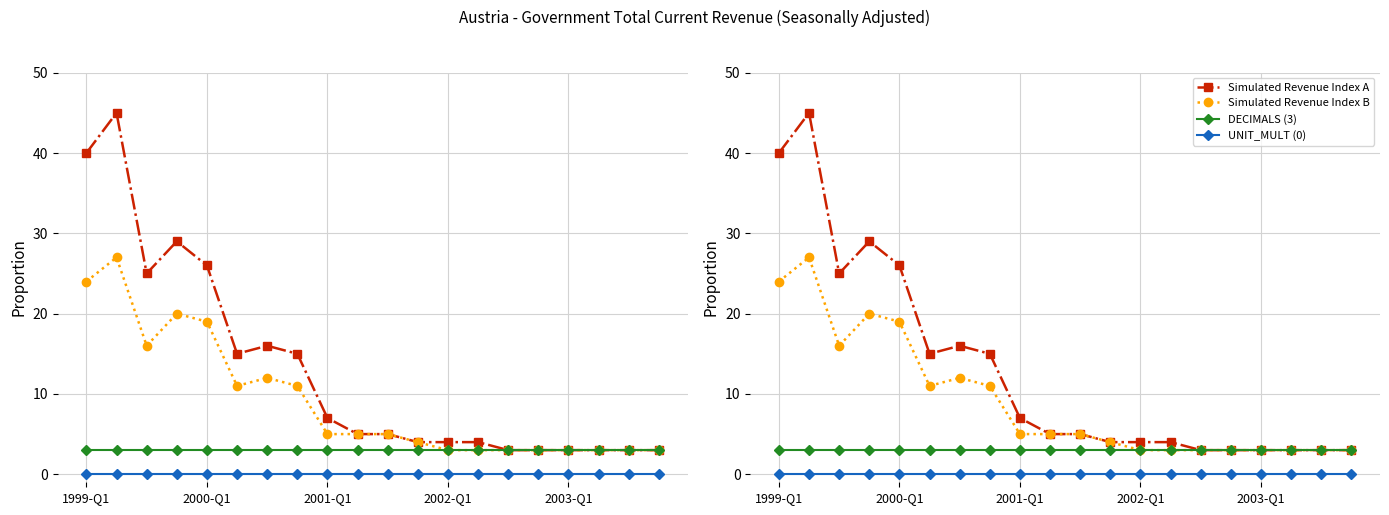

What is the value of the Simulated Revenue Index A point at the 7th from the left?

16